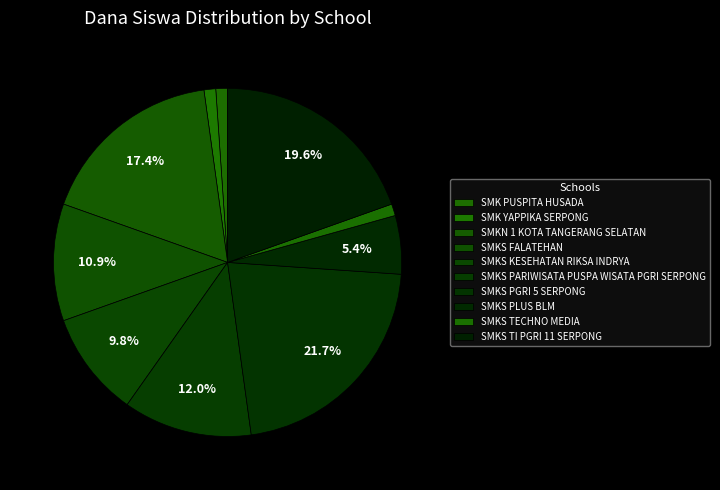

Approximately how many times larger is the value at SMKS PGRI 5 SERPONG compared to SMKS PARIWISATA PUSPA WISATA PGRI SERPONG?

1.8